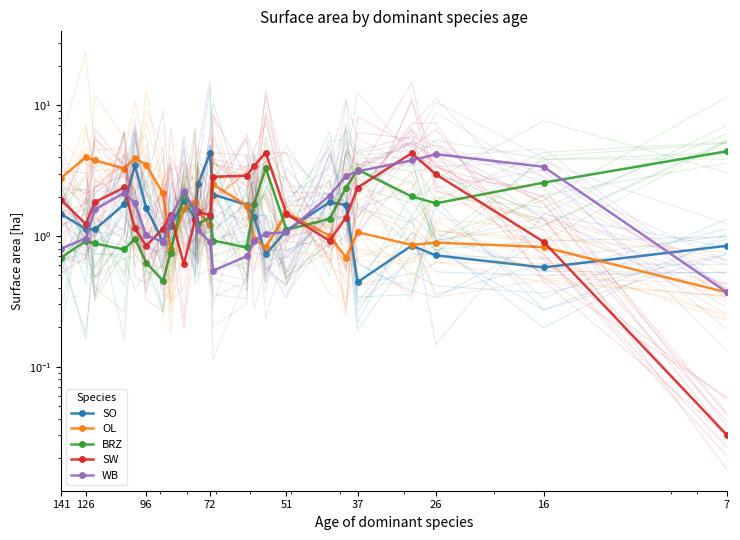

True or false: BRZ has a value of 1.3 at 19.

False